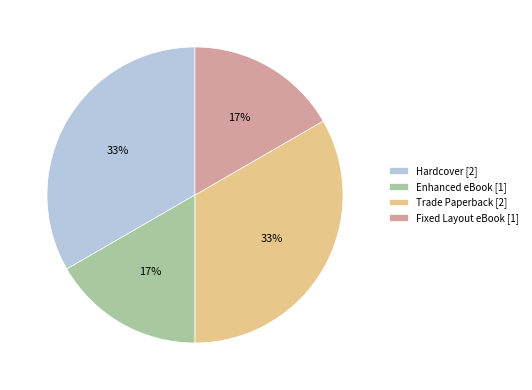

Count the number of slices in the pie.

4